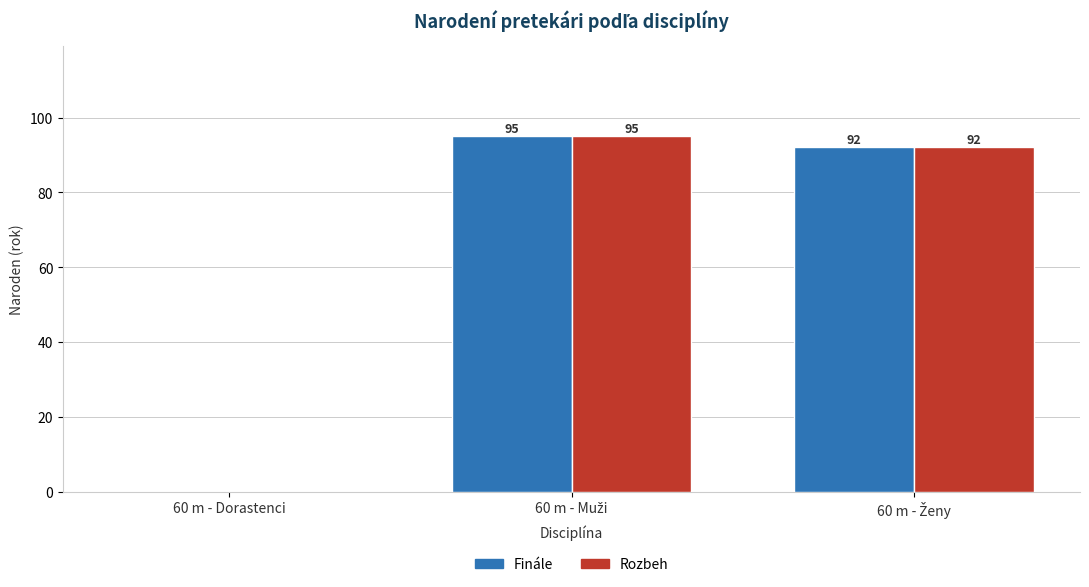

What is the greatest value displayed?

95